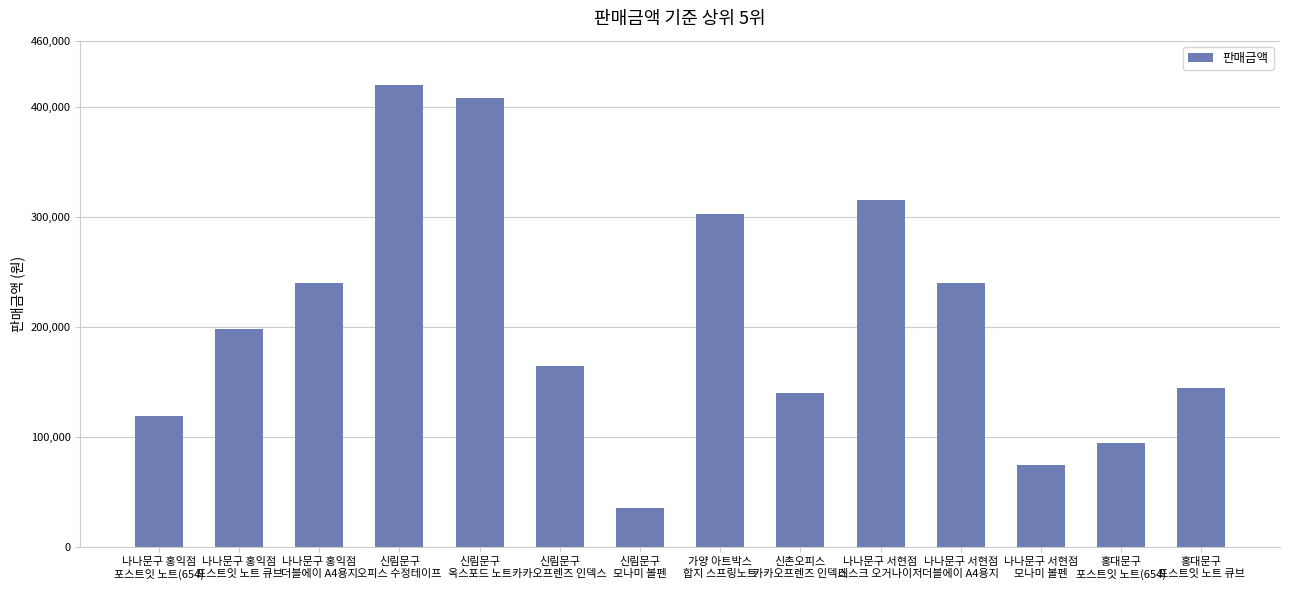

Reading left to right, extract all data points from this chart.

119000	197800	240000	420000	408000	165000	35600	302500	140000	315000	240000	75200	95200	144900